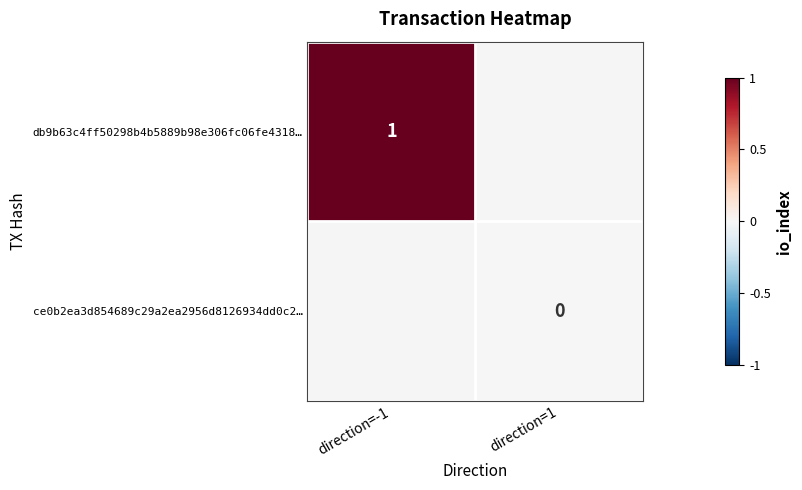

How many distinct data groups are displayed?

2